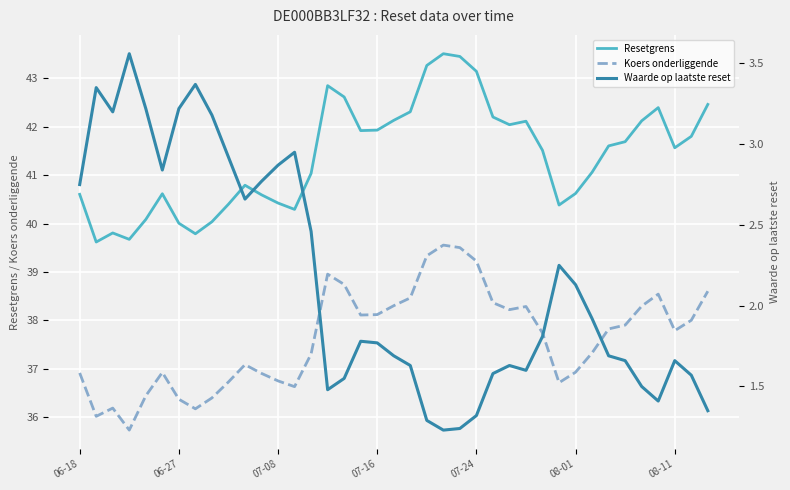

True or false: Koers onderliggende and Resetgrens cross at least once.

False